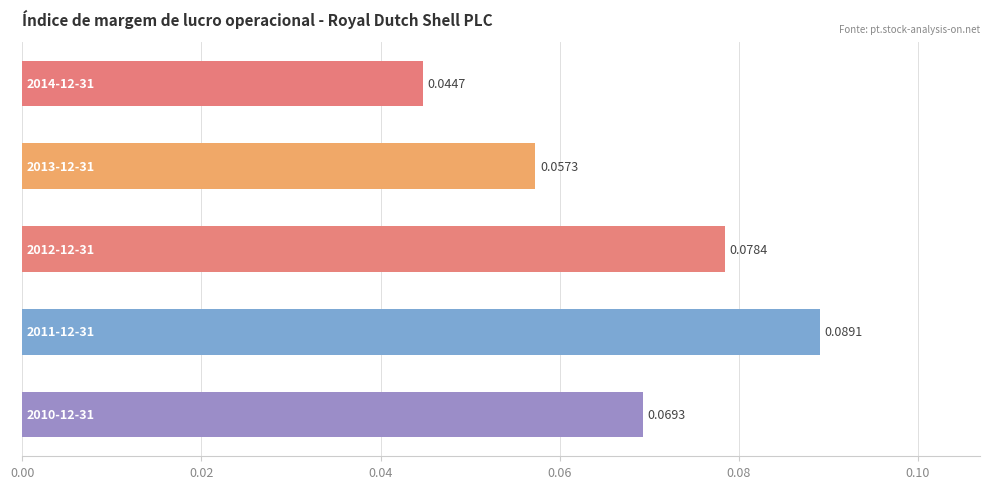

How many bars are there in total?

5